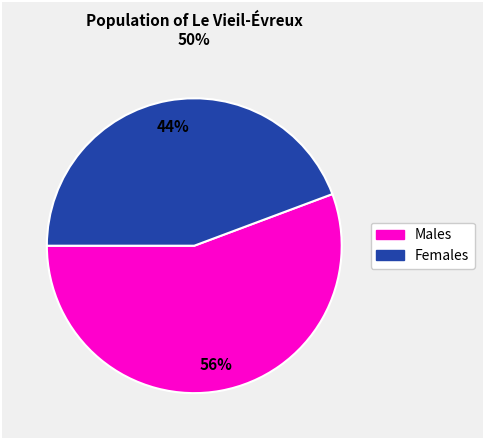

To the nearest percent, what is the average slice percentage?

50%